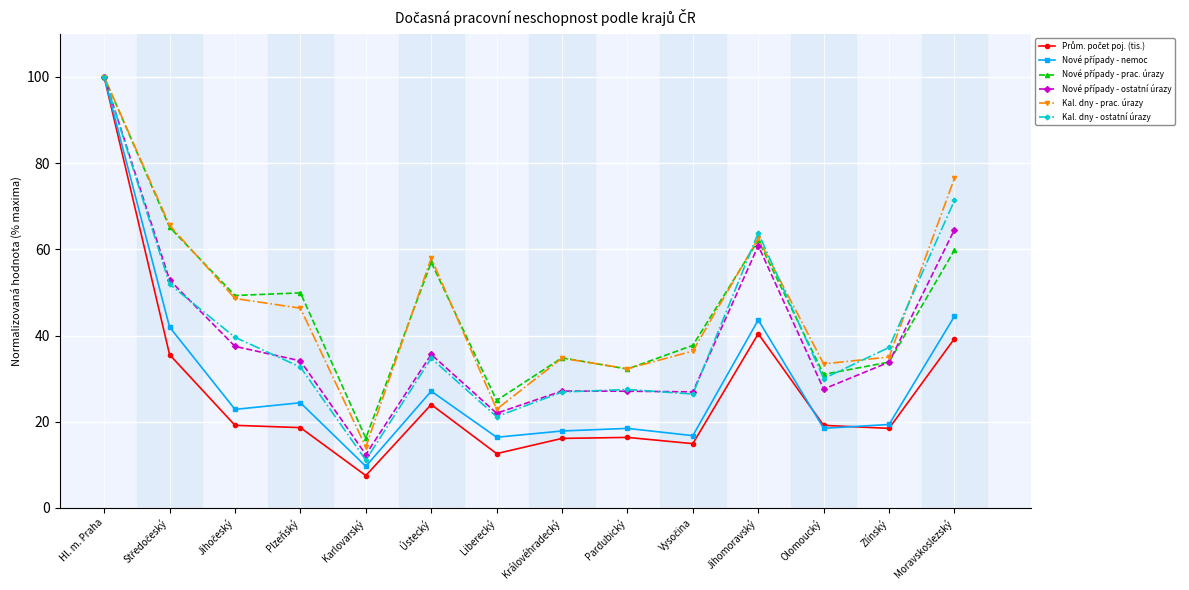

What position from the left is Moravskoslezský?

14